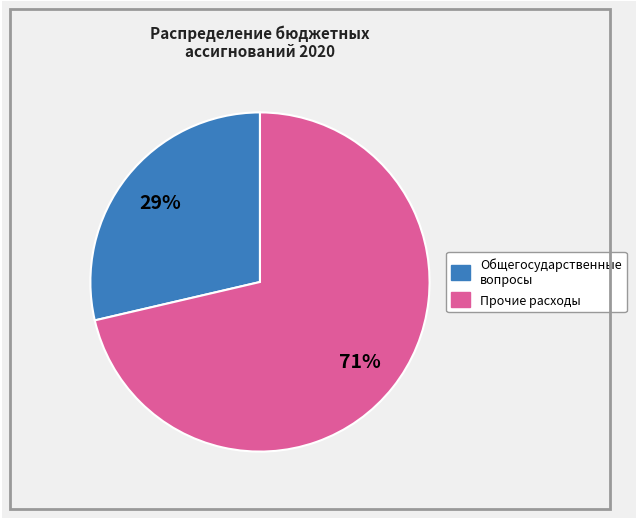

To the nearest percent, what is the average slice percentage?

50%